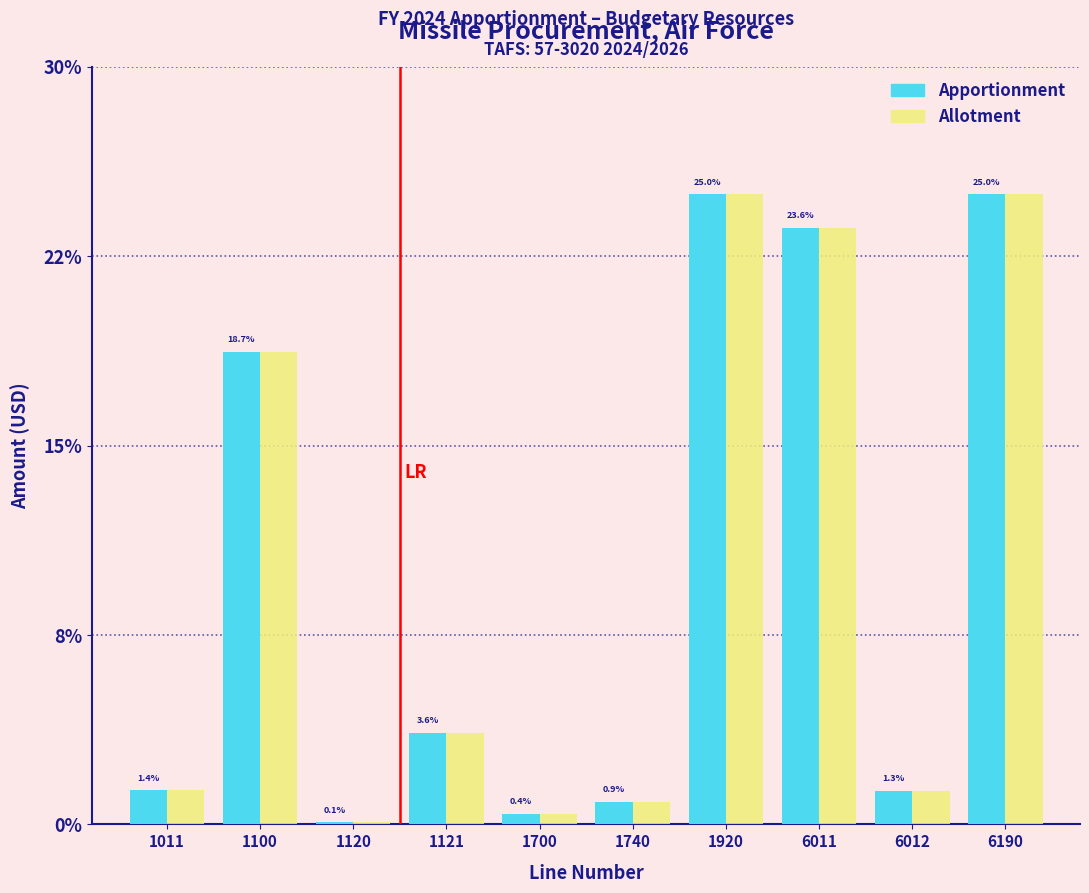

What are all the series names shown in the legend?

Apportionment, Allotment